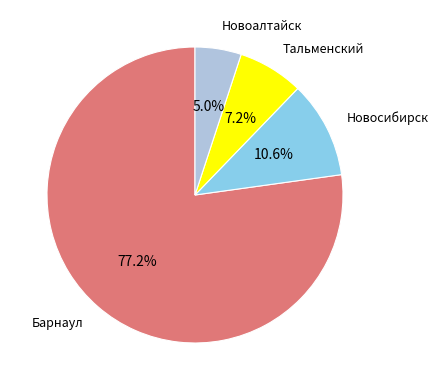

Is there any slice that represents more than half of the pie?

Yes